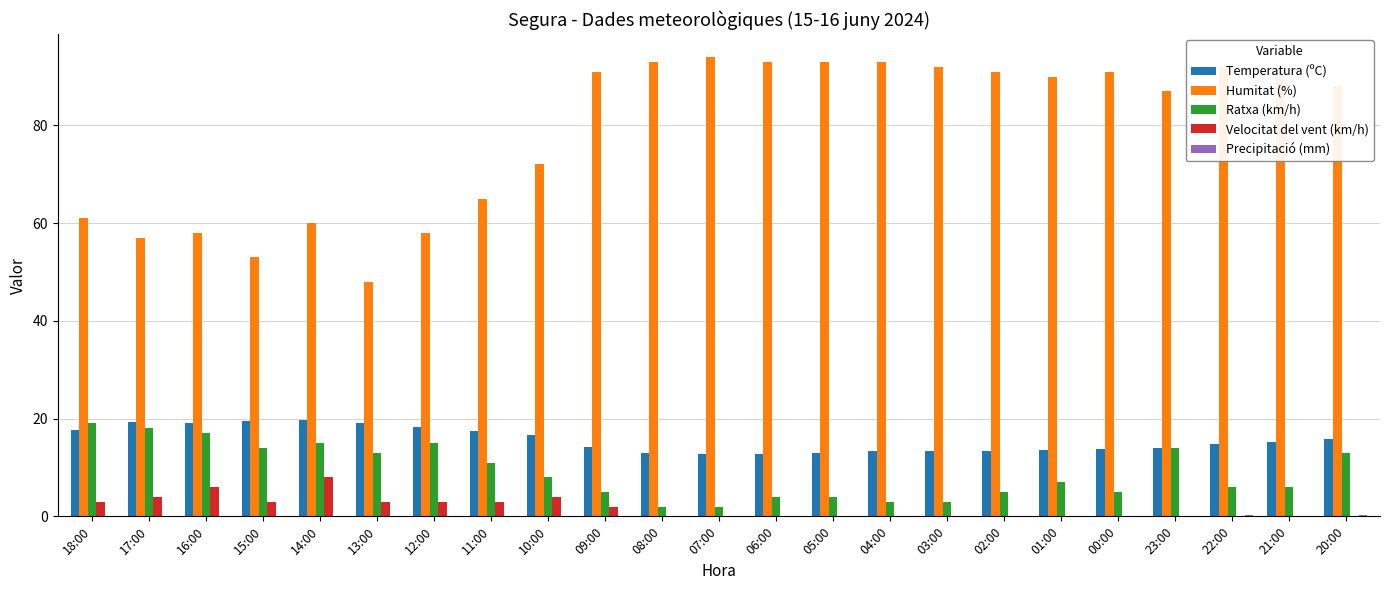

What is the highest value of the Velocitat del vent (km/h) series?

8.0